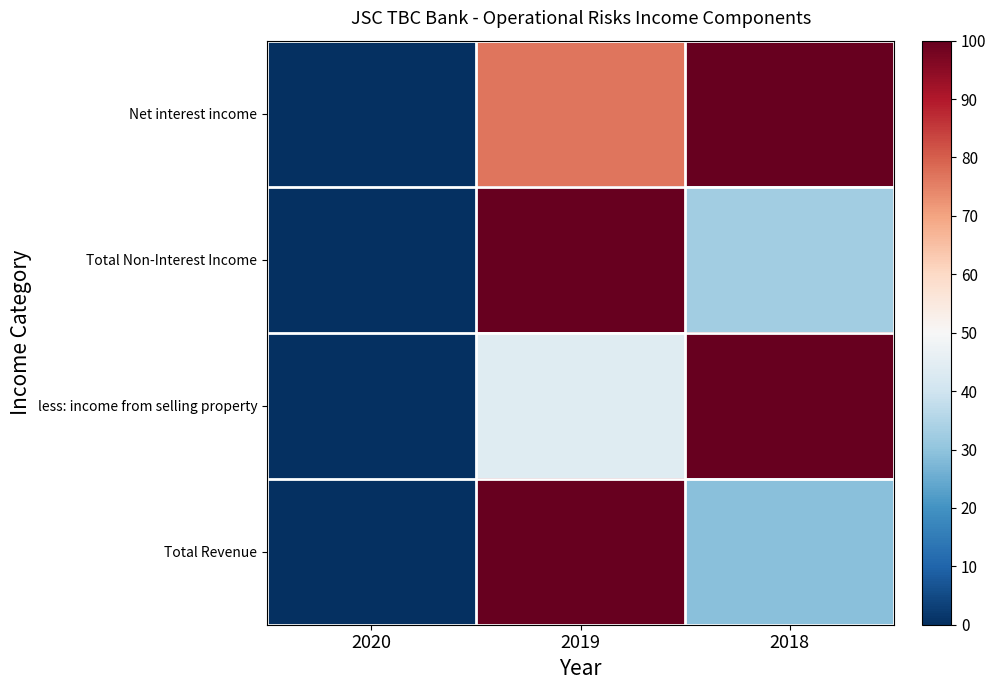

Reading left to right, transcribe all the data shown in this chart.

Net interest income: 2020=0.0	2019=76.6	2018=100.0
Total Non-Interest Income: 2020=0.0	2019=100.0	2018=32.6
less: income from selling property: 2020=0.0	2019=44.0	2018=100.0
Total Revenue: 2020=0.0	2019=100.0	2018=29.1